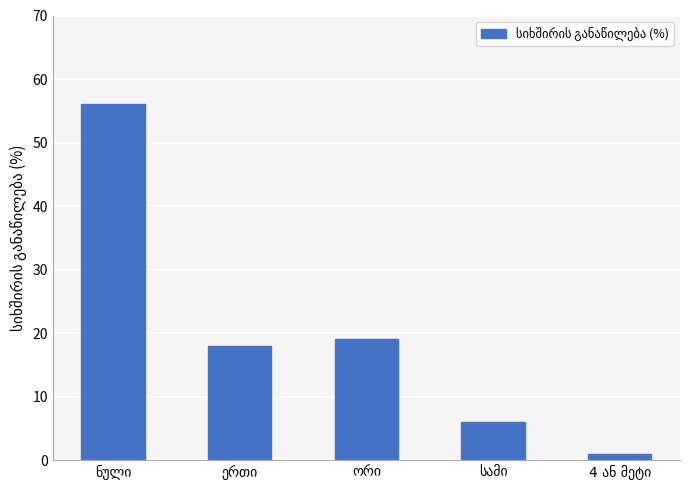

Count the number of data series in this chart.

1